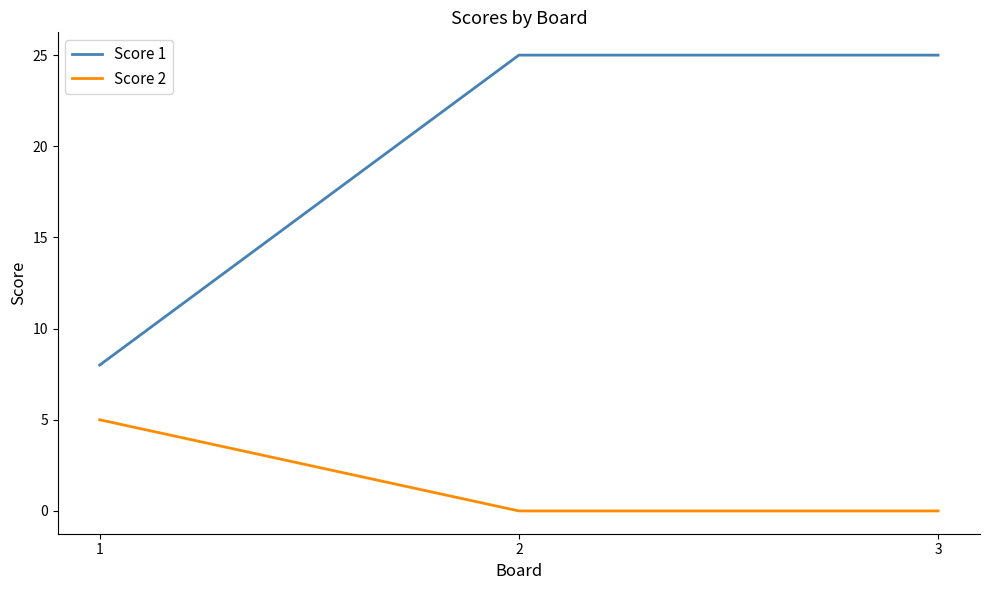

Which category has the highest value in the Score 2 series?

1